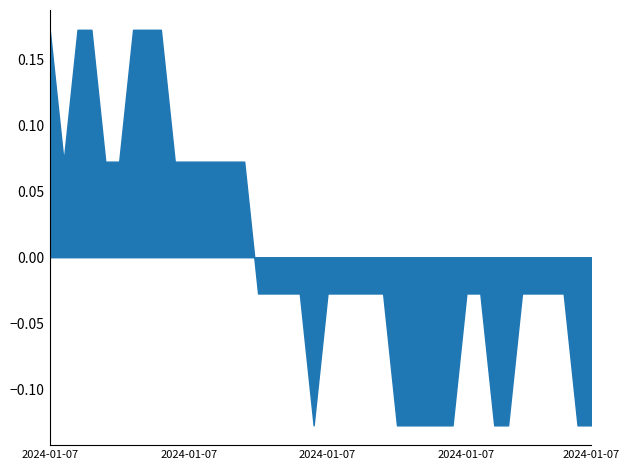

Which category has the lowest value across all series?

2024-01-07T00:49:14